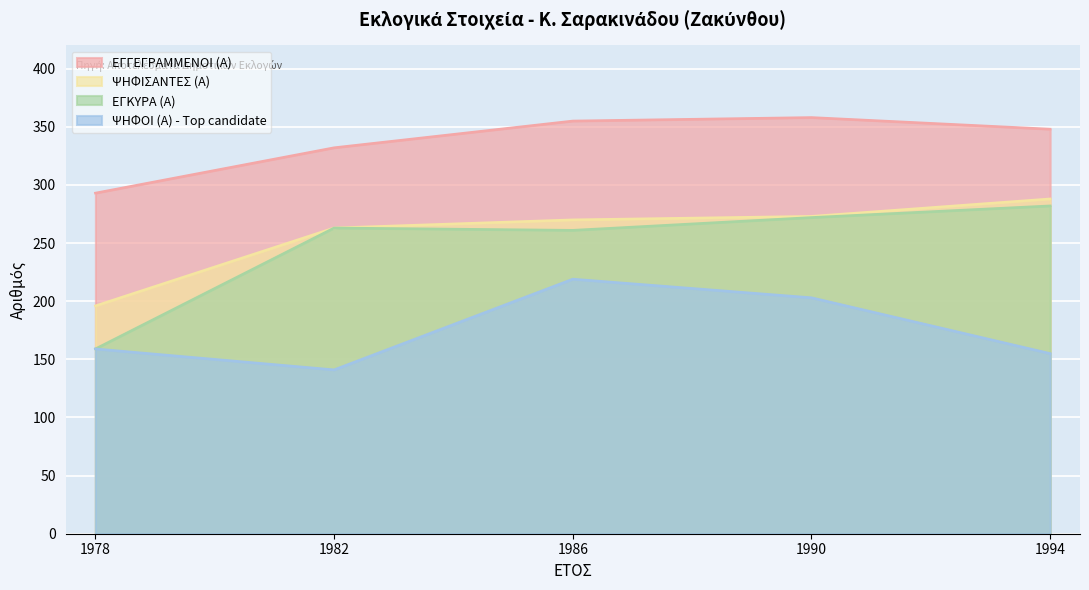

What is the value of the ΨΗΦΟΙ (Α) - Top candidate point at the 5th from the left?

155